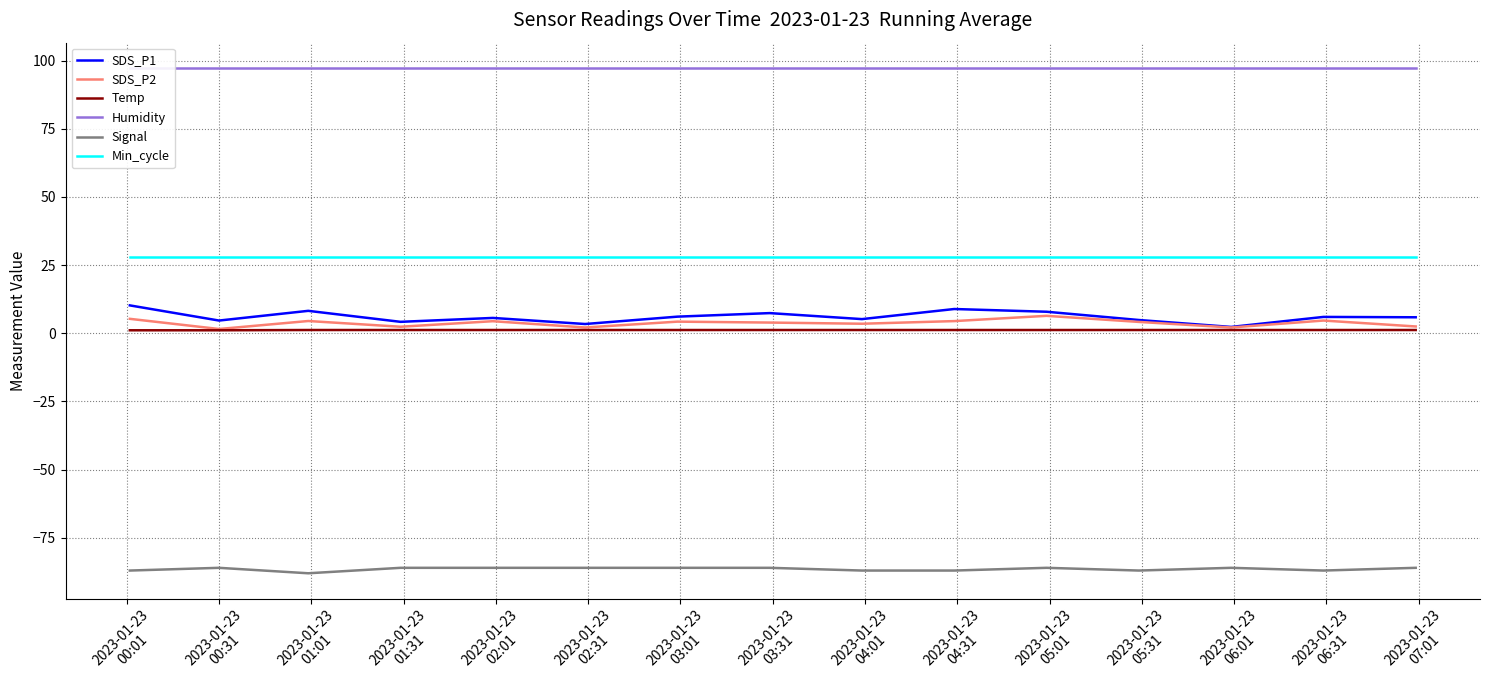

What is the maximum value for Signal?

-86.0